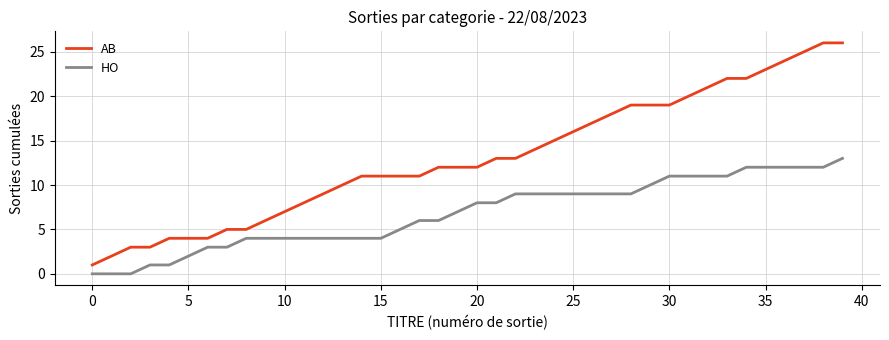

What is the maximum value for AB?

26